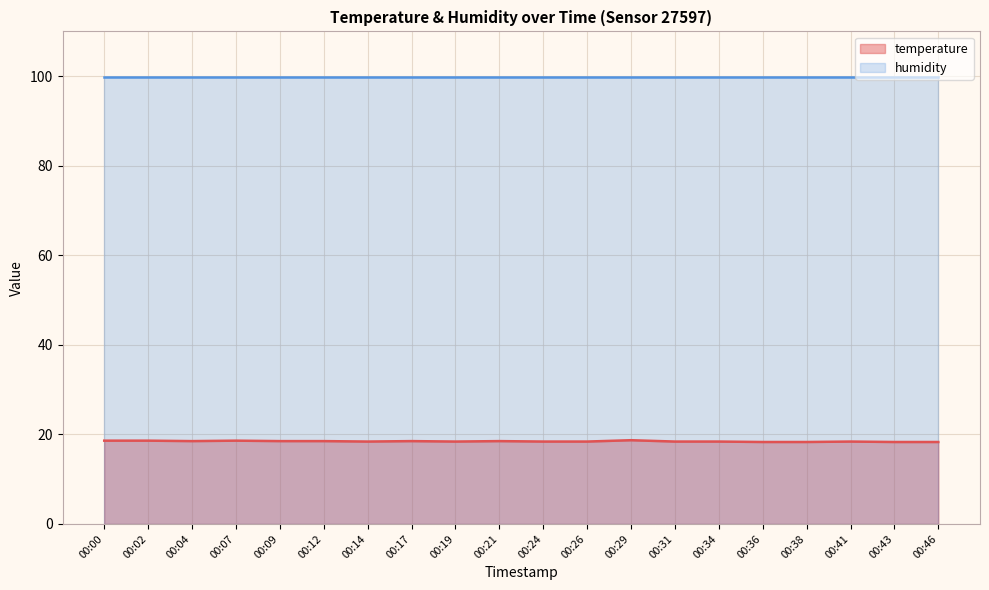

At which category does the data reach its first local peak?

00:07